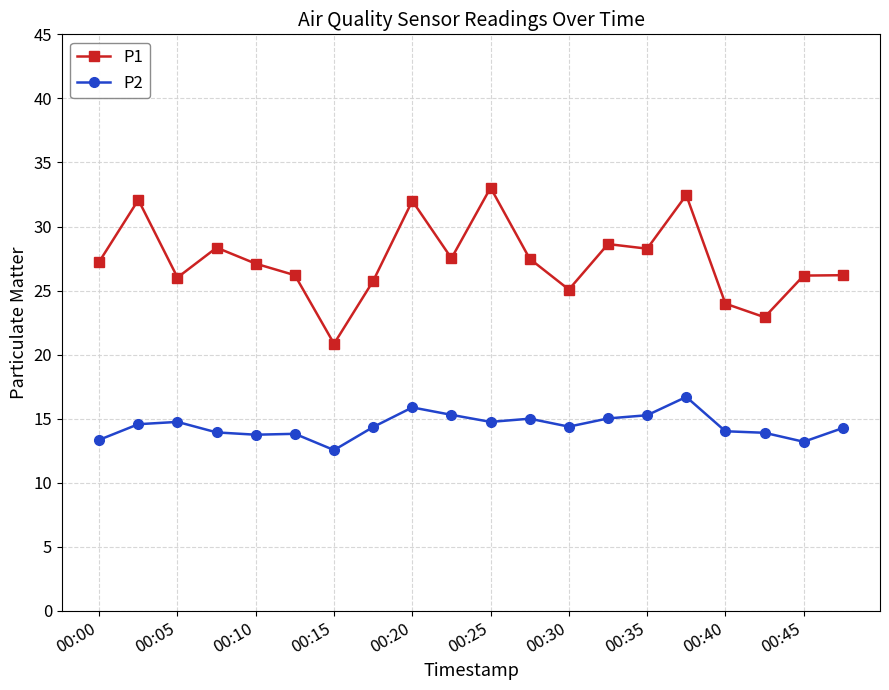

What is the minimum value for P2?

12.6